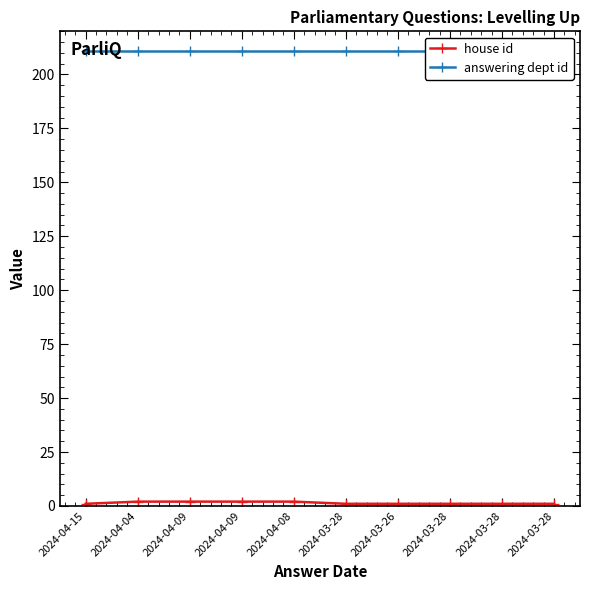

True or false: house id and answering dept id cross at least once.

False